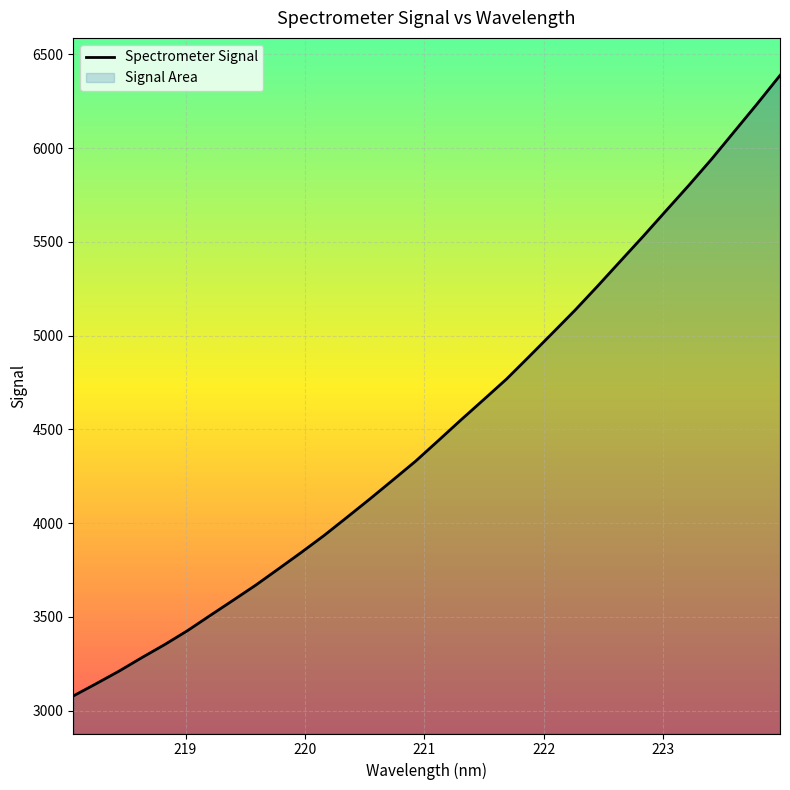

What is the maximum value shown in the chart?

6387.1